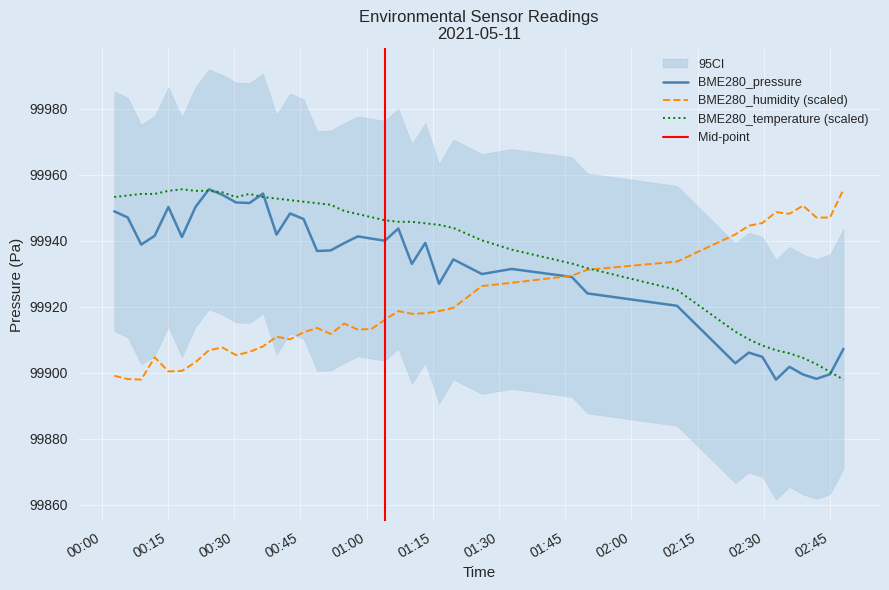

Reading left to right, transcribe all the data shown in this chart.

BME280_pressure: 99949.0	99947.1	99938.9	99941.6	99950.3	99941.2	99950.3	99955.6	99953.9	99951.6	99951.5	99954.3	99941.9	99948.3	99946.6	99936.9	99937.1	99939.3	99941.4	99940.7	99940.1	99943.7	99933.0	99939.4	99927.0	99934.4	99929.9	99931.5	99929.1	99924.1	99920.3	99902.9	99906.2	99904.9	99898.0	99901.9	99899.5	99898.2	99899.6	99907.3
BME280_humidity: 99899.1	99898.1	99898.0	99904.7	99900.5	99900.6	99903.3	99906.9	99907.7	99905.4	99906.4	99908.0	99911.0	99910.2	99912.3	99913.6	99911.8	99914.9	99913.1	99913.3	99916.1	99918.7	99917.9	99918.1	99918.7	99919.7	99926.3	99927.3	99929.4	99931.3	99933.7	99942.0	99944.6	99945.4	99948.7	99948.2	99950.7	99947.1	99947.1	99955.6
BME280_temperature: 99953.3	99953.8	99954.2	99954.2	99955.2	99955.6	99955.2	99955.2	99954.7	99953.3	99954.2	99953.3	99952.8	99952.3	99951.9	99951.4	99950.9	99949.1	99948.1	99947.2	99946.3	99945.8	99945.8	99945.3	99944.8	99943.9	99940.2	99937.4	99933.1	99931.7	99925.2	99912.5	99910.2	99908.3	99906.9	99905.9	99904.5	99902.7	99900.3	99898.0